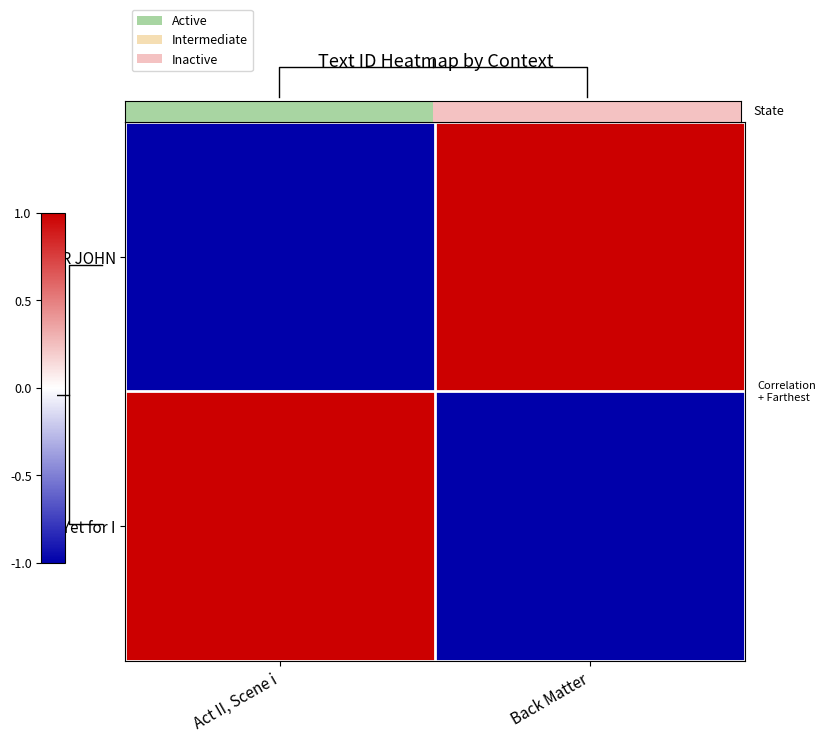

Which series has the largest range (max minus min)?

Yet for I